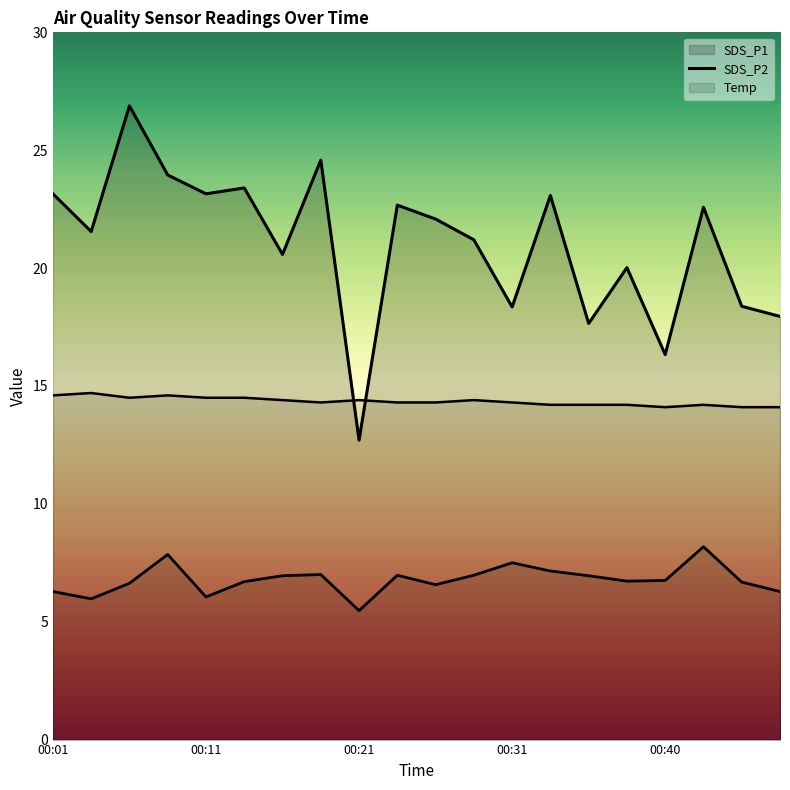

What is the average value of the SDS_P1 series?

21.0